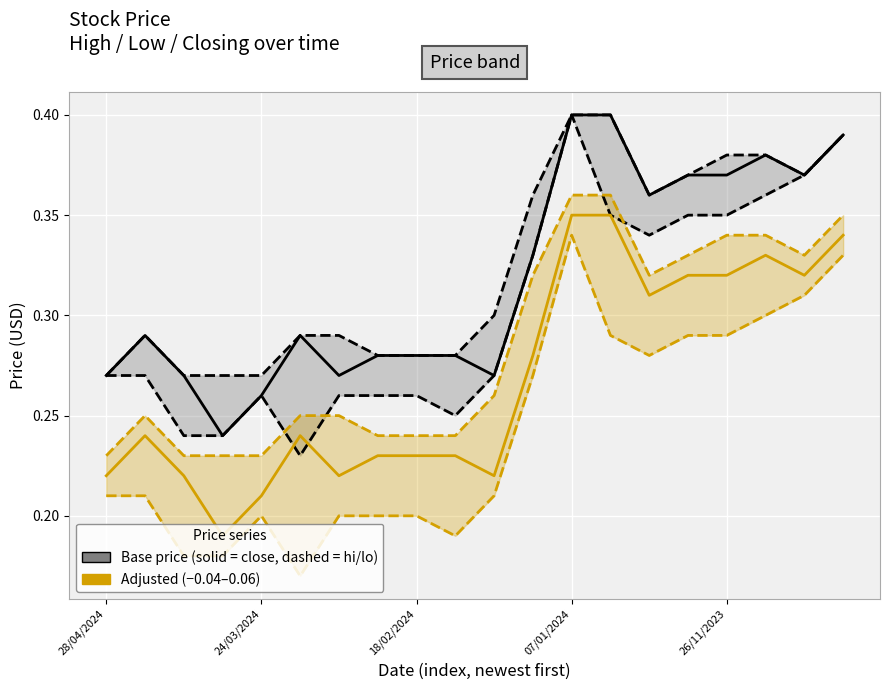

Which label corresponds to the largest value in the chart?

07/01/2024